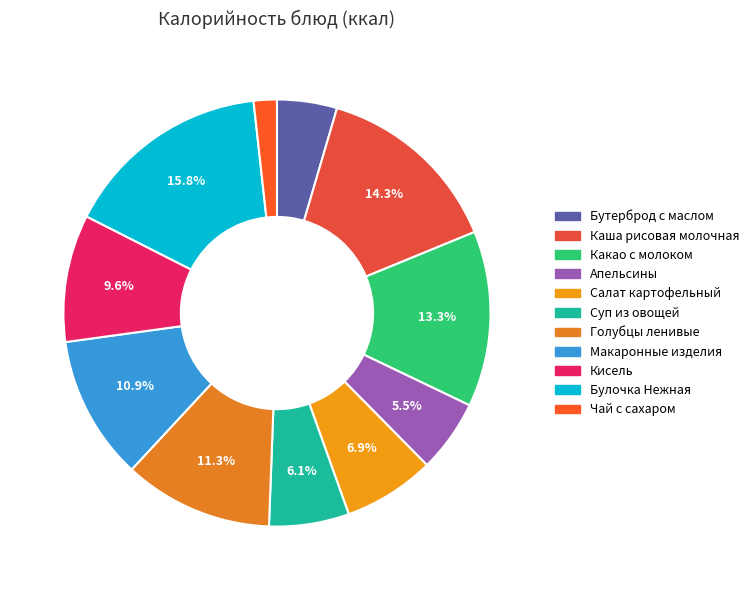

Which category has the smallest portion of the pie?

Чай с сахаром